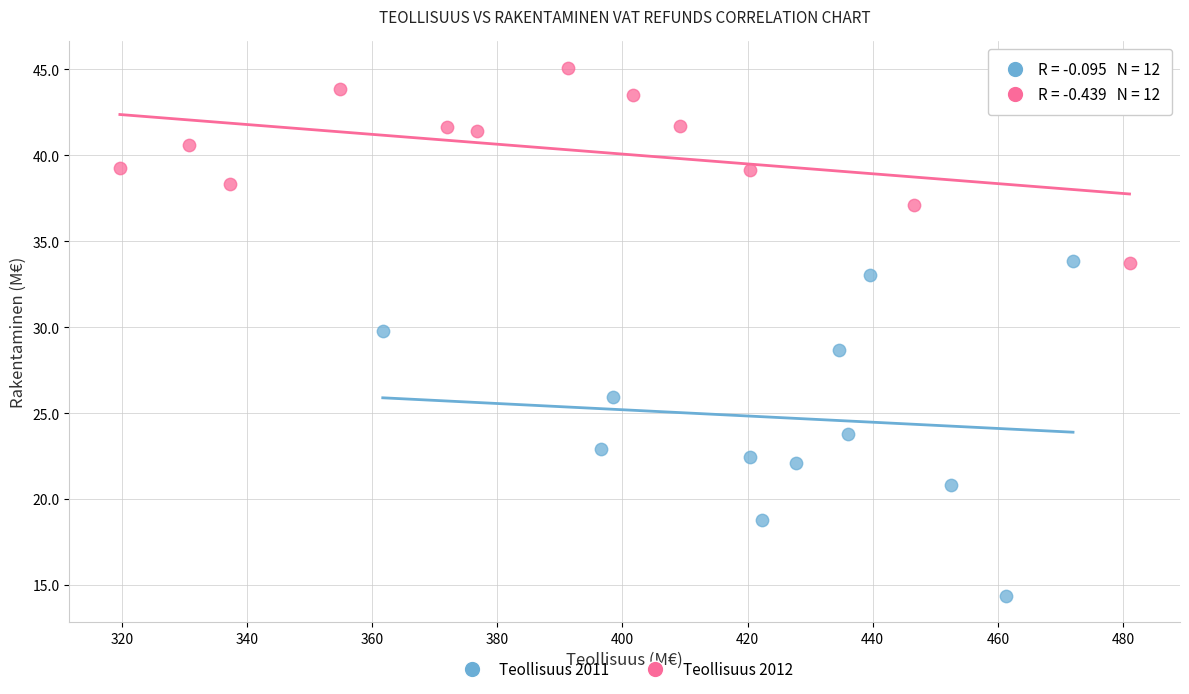

Which series has the largest Y range (max minus min)?

Teollisuus 2011